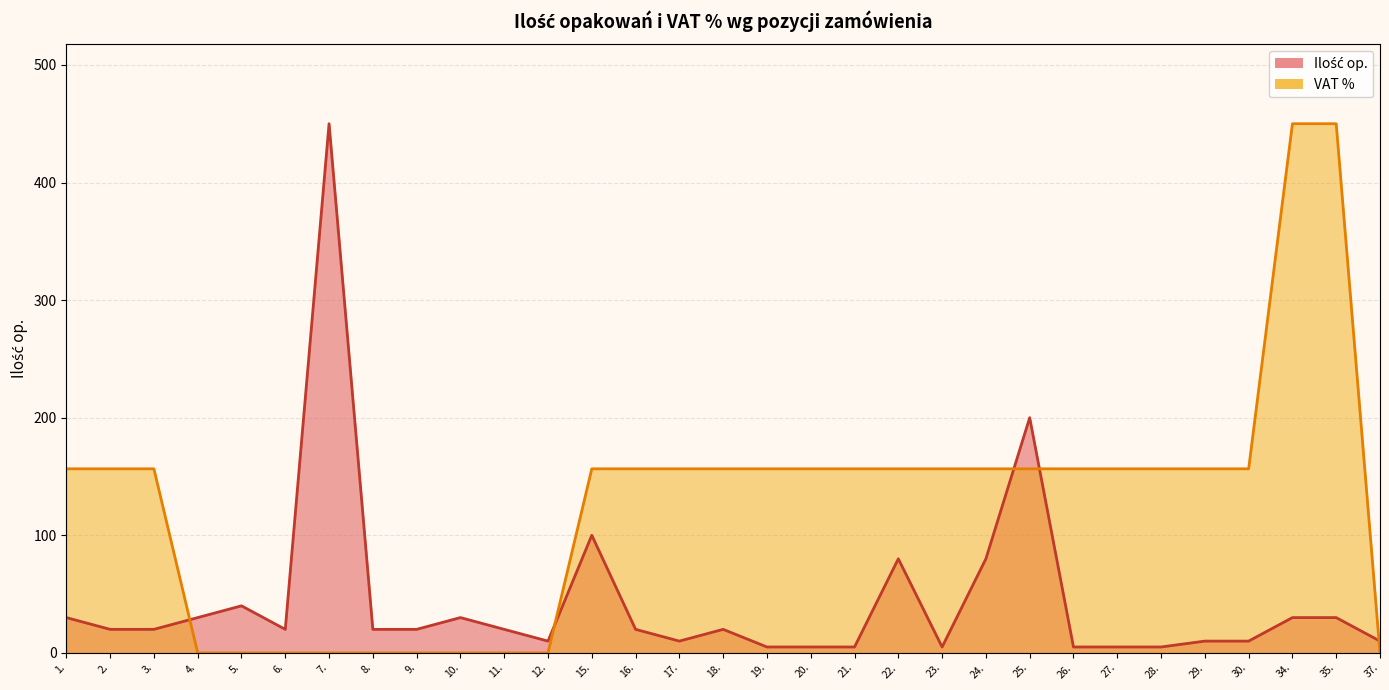

Which series has the widest spread of values?

VAT %